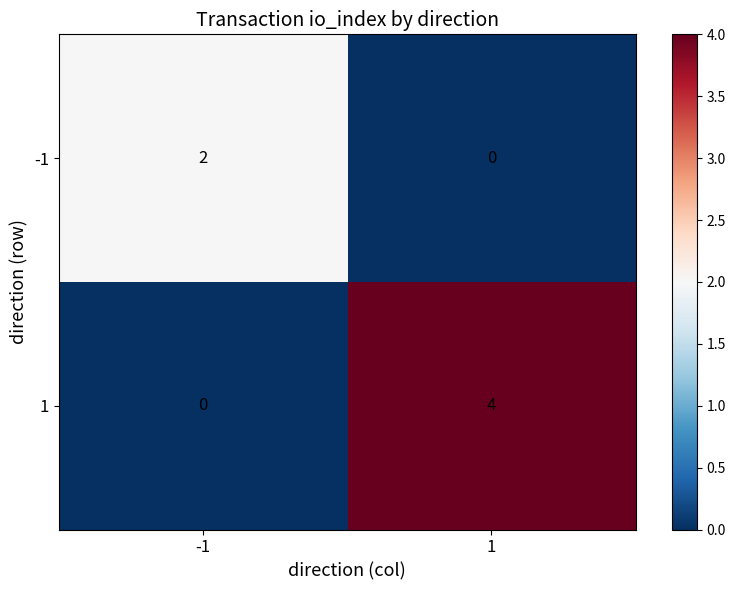

At 1, list the series in order from largest to smallest.

1, -1